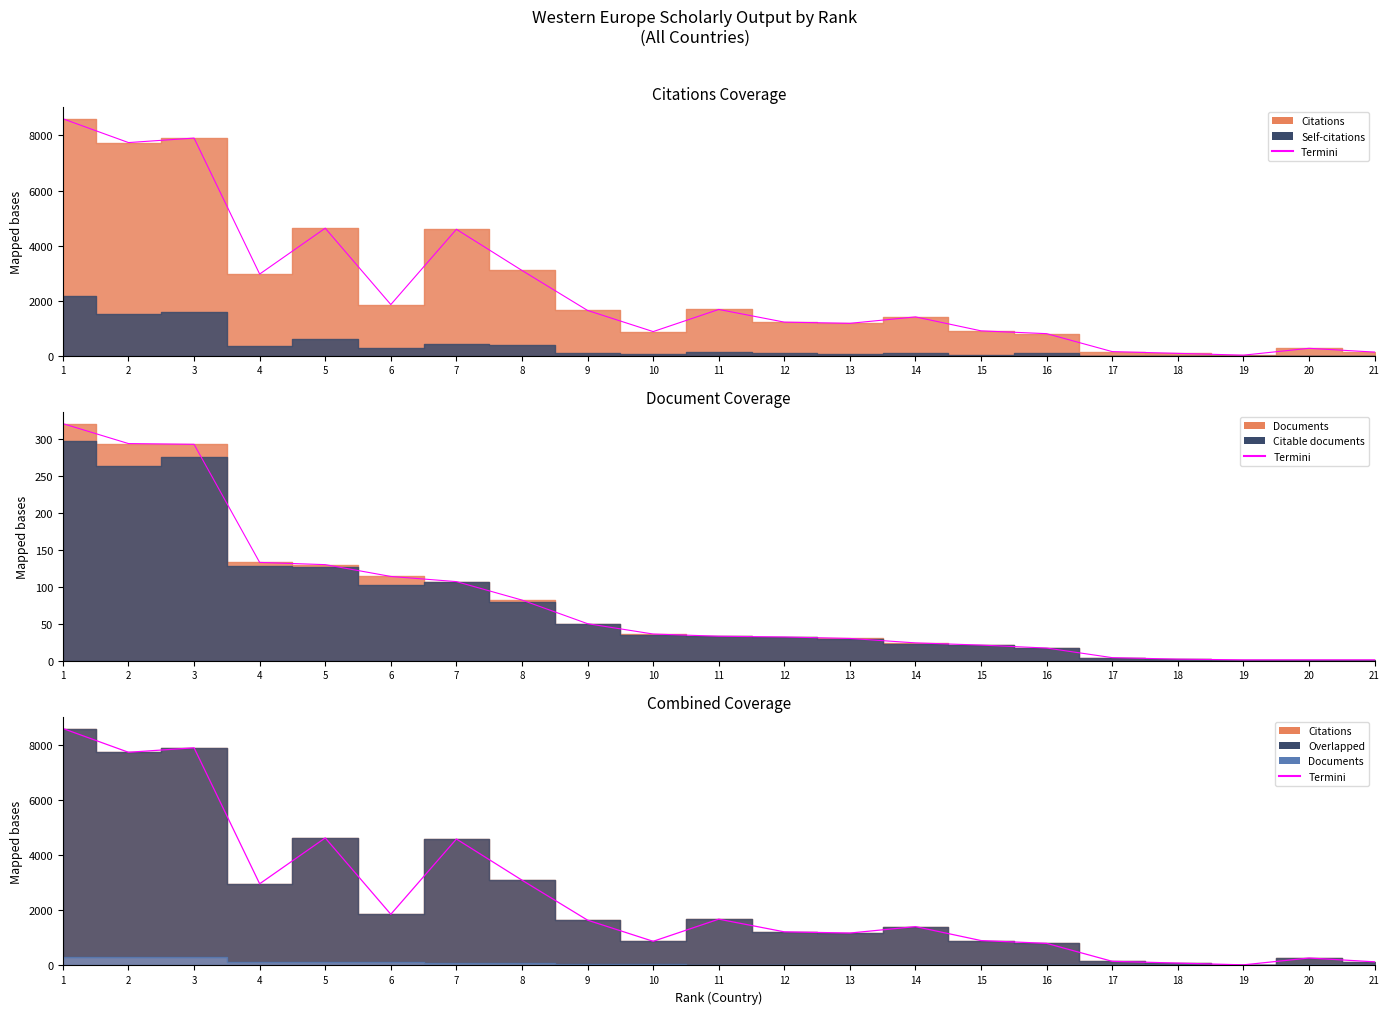

What is the value of the 11th point from the left?

1681